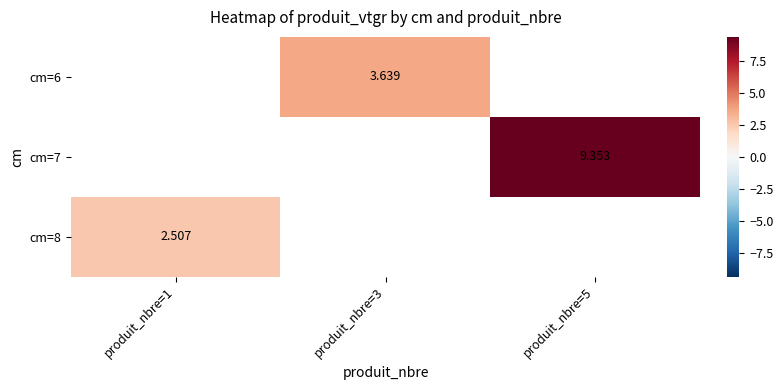

At which label is cm=8 closest to 2?

produit_nbre=1